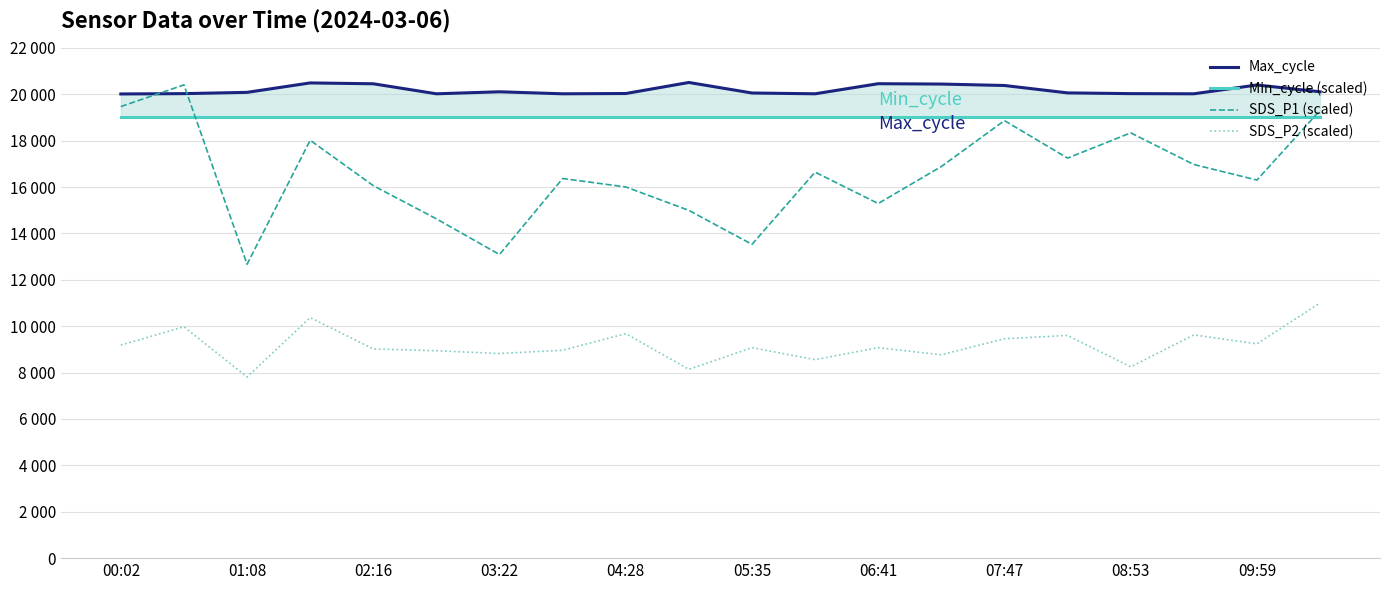

How many distinct data groups are displayed?

4